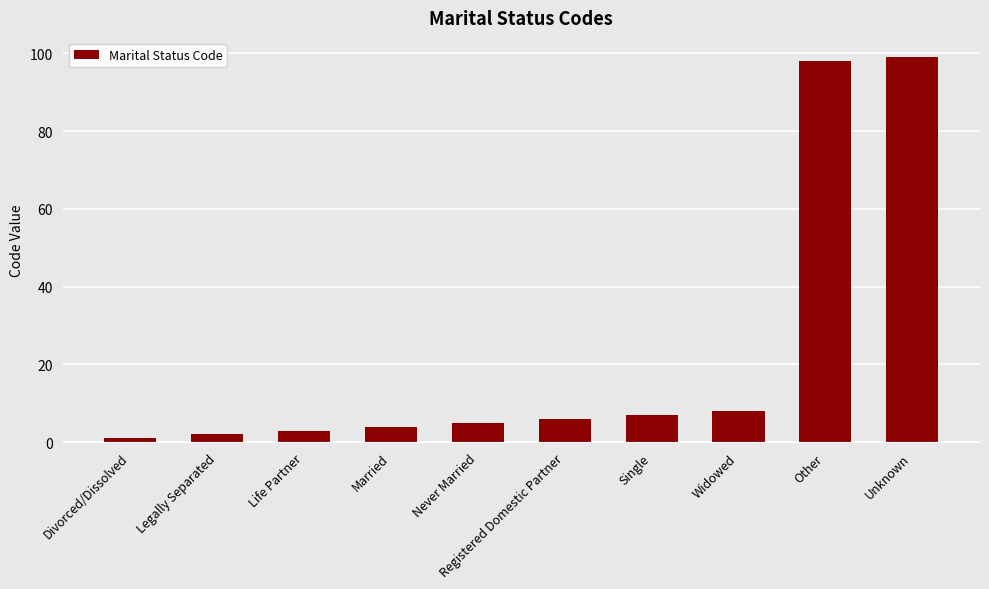

What position from the left is Registered Domestic Partner?

6